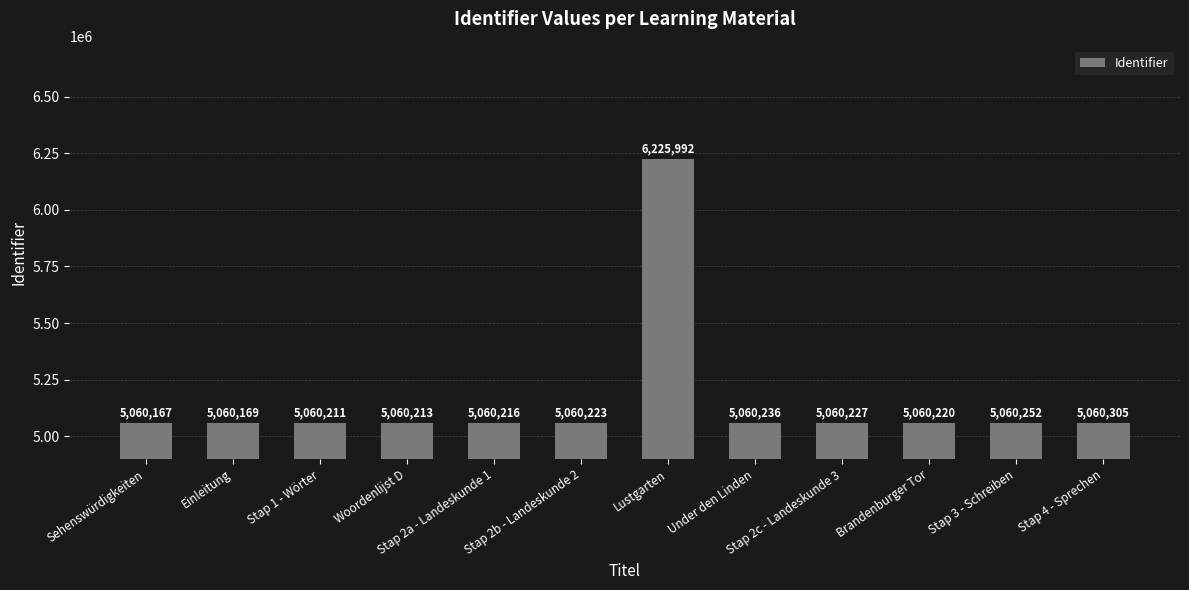

What is the greatest value displayed?

6225992